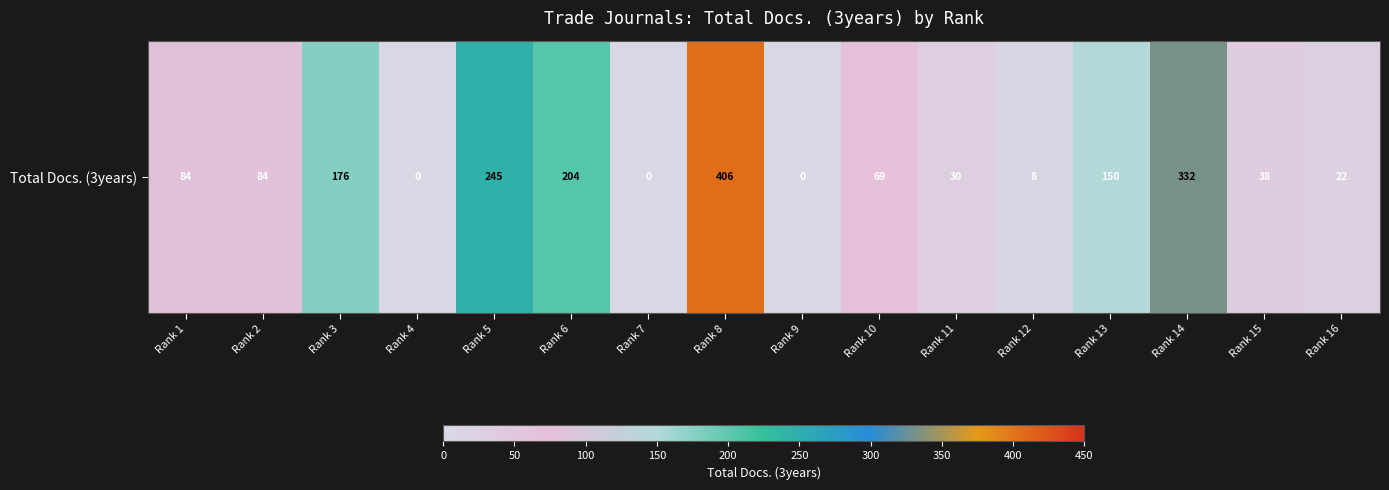

What is the difference between the second highest and minimum values?

332